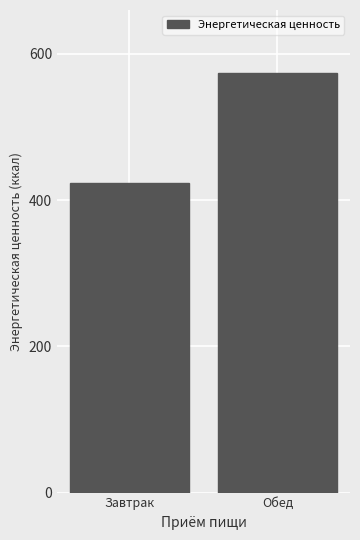

What is the value of the 1st bar from the left?

423.1